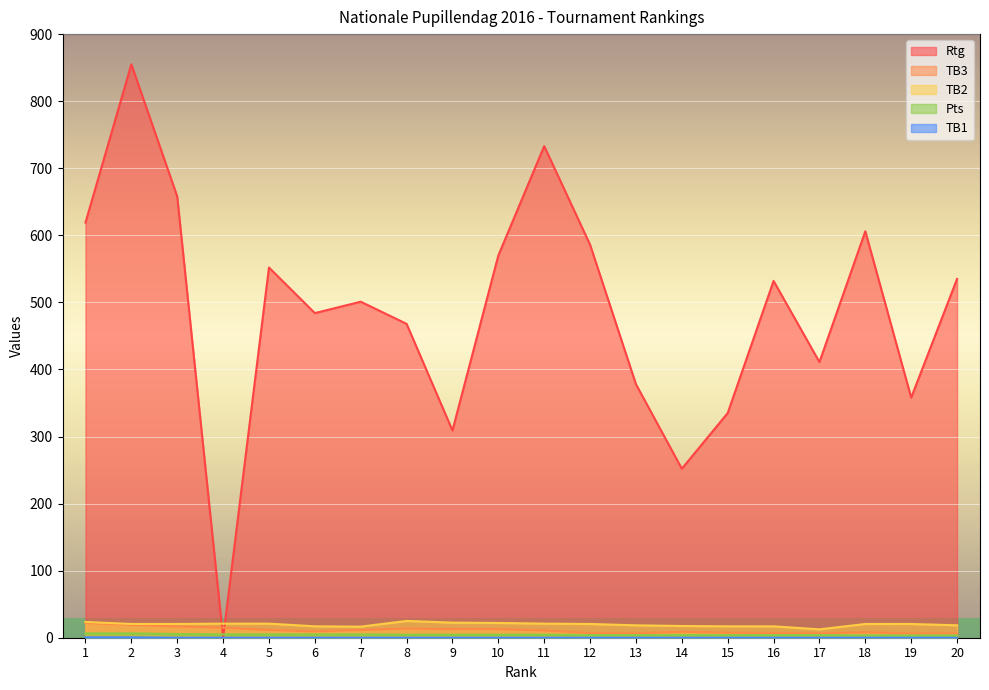

True or false: Rtg has a value of 252.0 at 14.

True